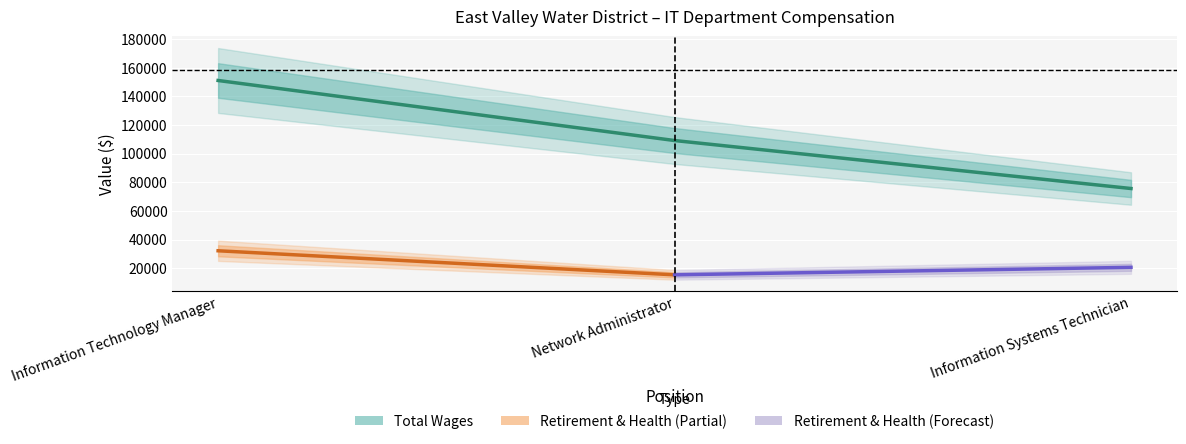

The value at Information Systems Technician is 75591. True or false?

True